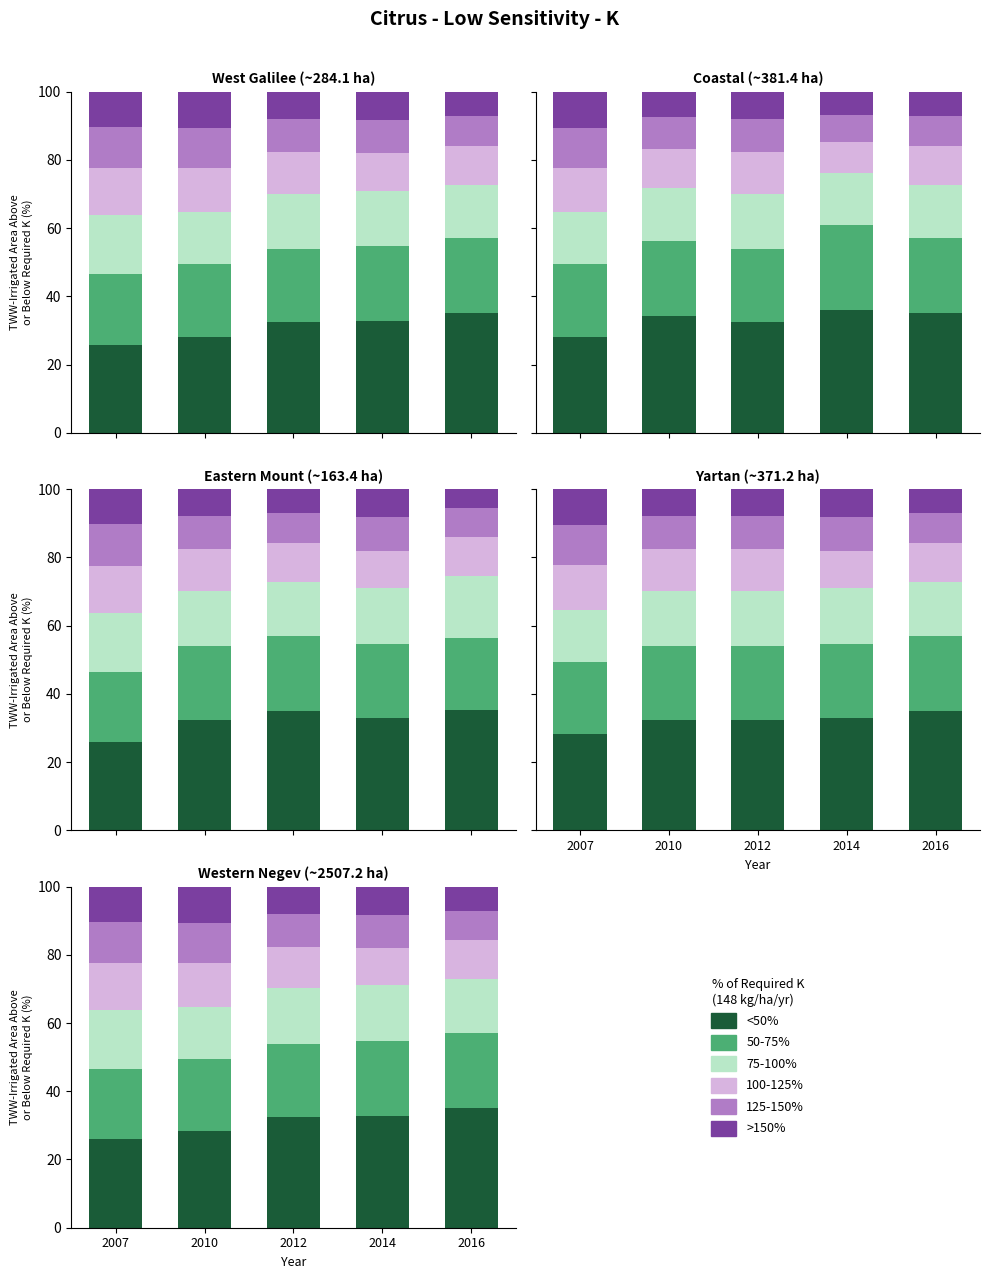

What is the difference between the maximum and minimum values in the <50% series?

9.2